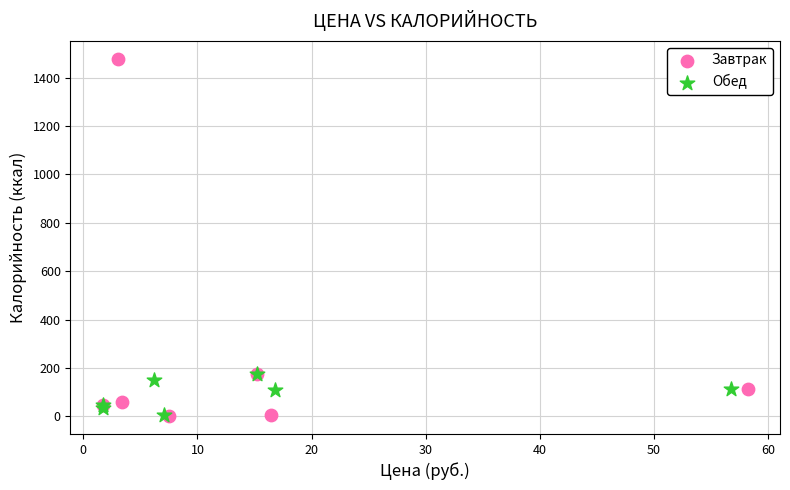

Which series contains the highest Y value?

Завтрак